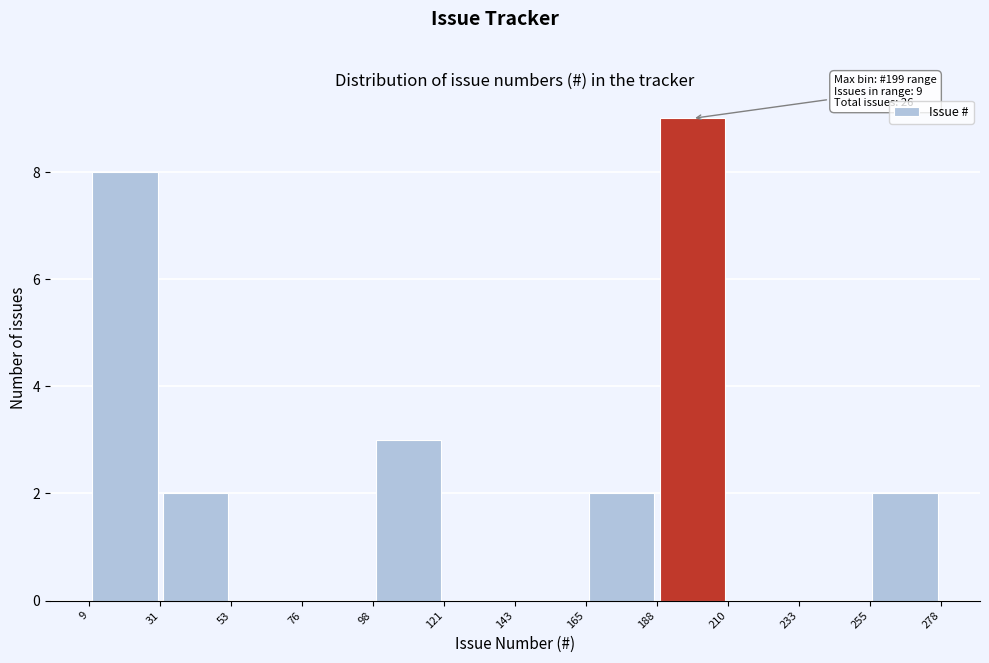

Which range on the x-axis has the tallest bar?

188 to 210